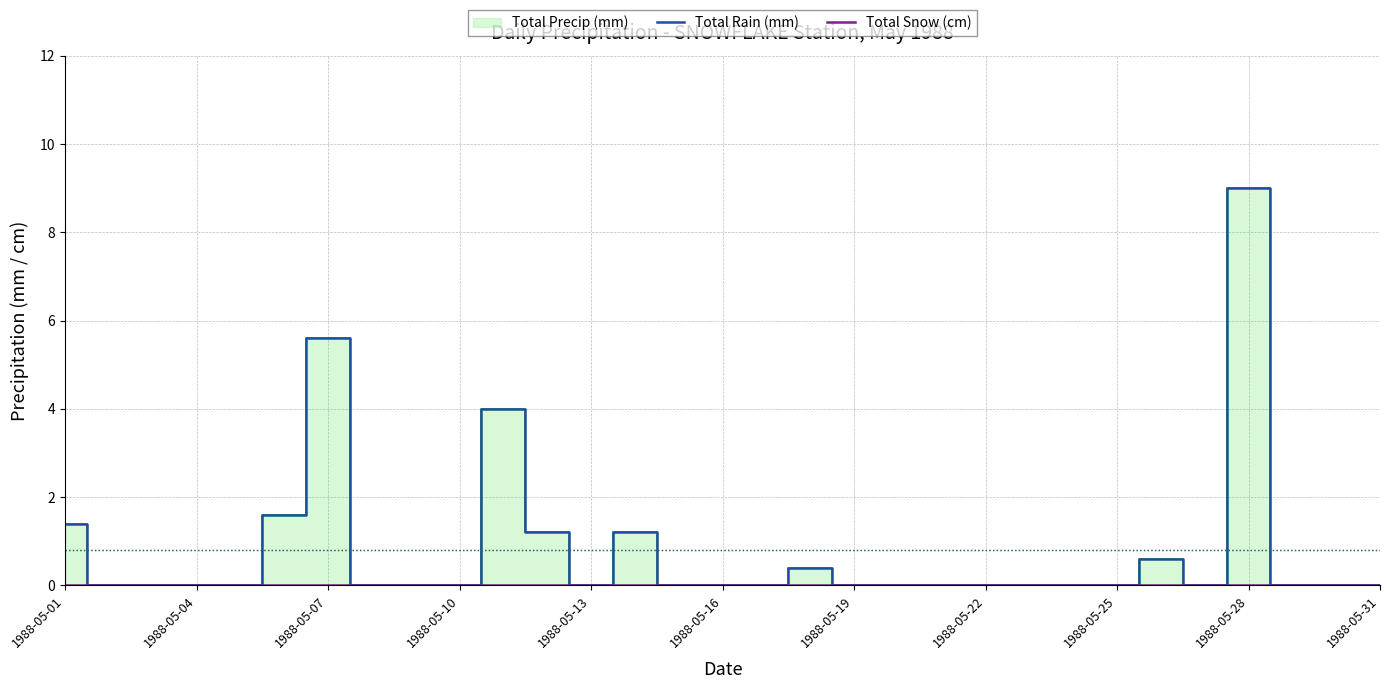

The value of Total Rain (mm) at 1988-05-10 is 4.0. True or false?

False